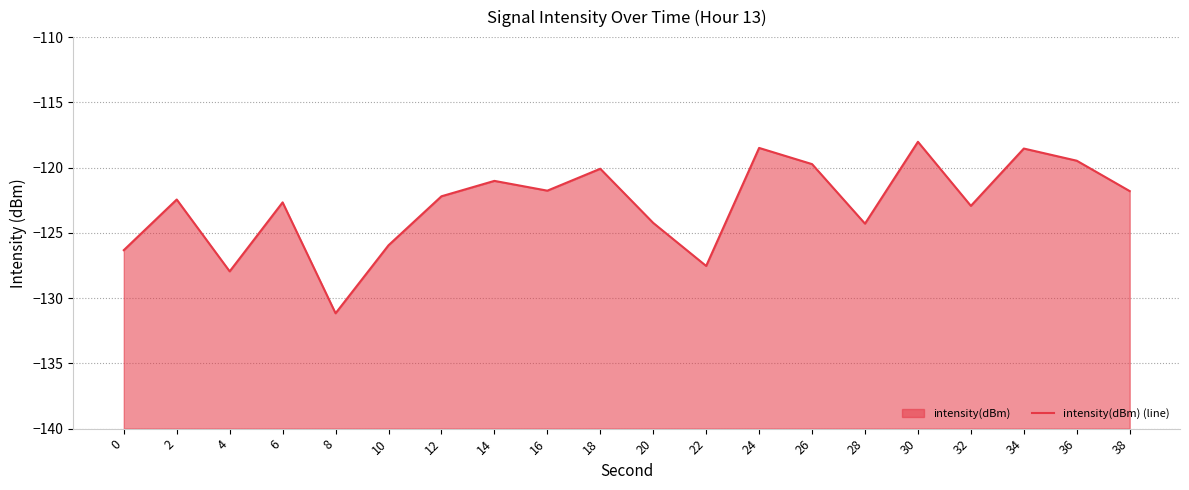

What is the average value?

-122.8